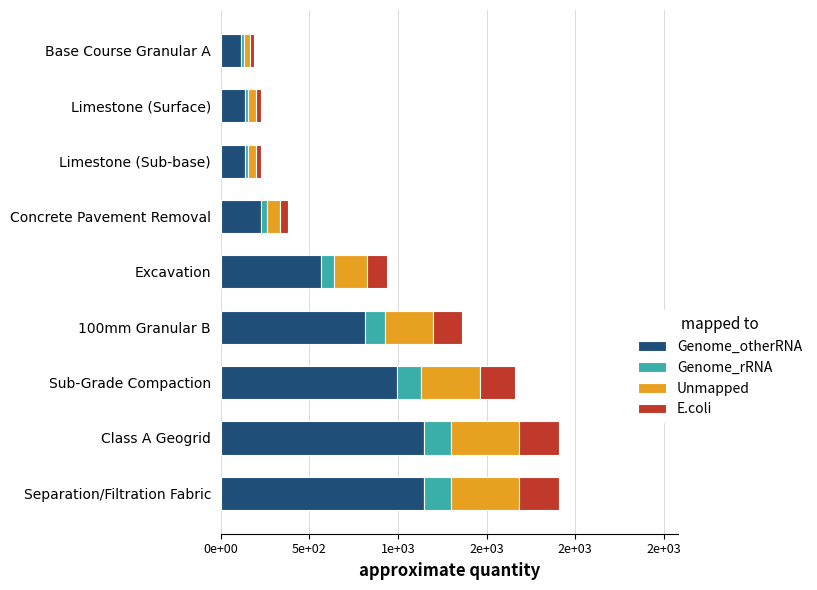

What are all the series names shown in the legend?

Genome_otherRNA, Genome_rRNA, Unmapped, E.coli